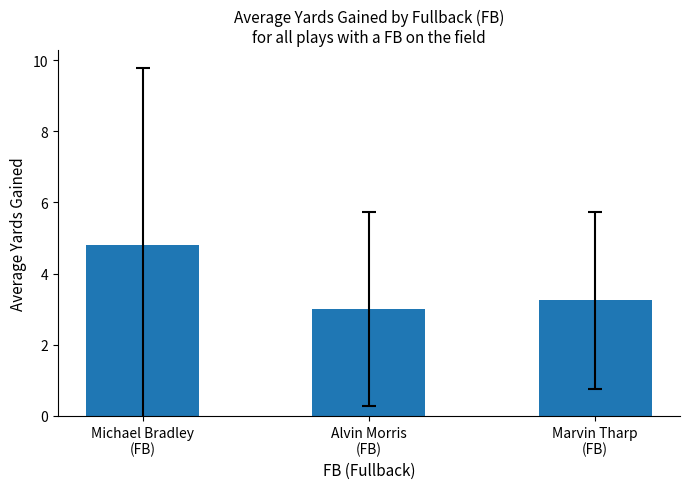

The chart shows a value of 2.7 at Michael Bradley
(FB). True or false?

False